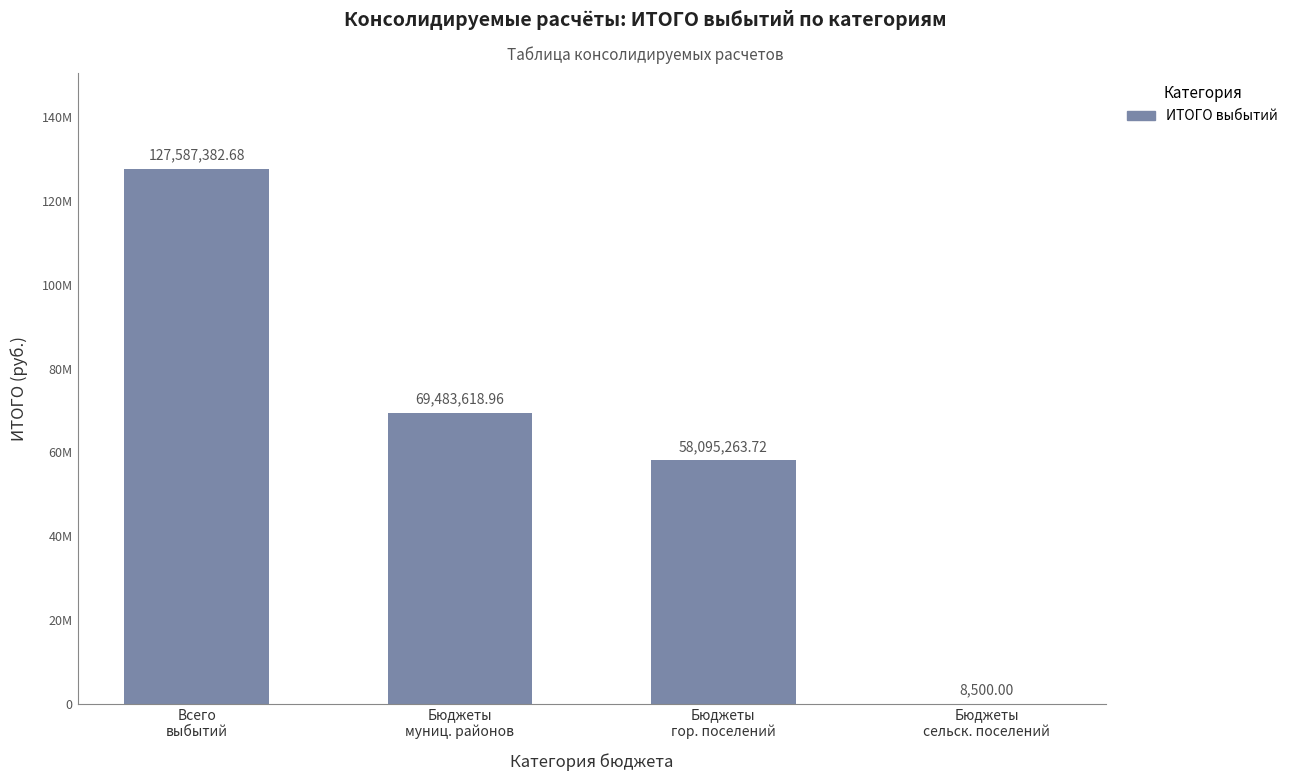

How many data points are less than 69483618?

2